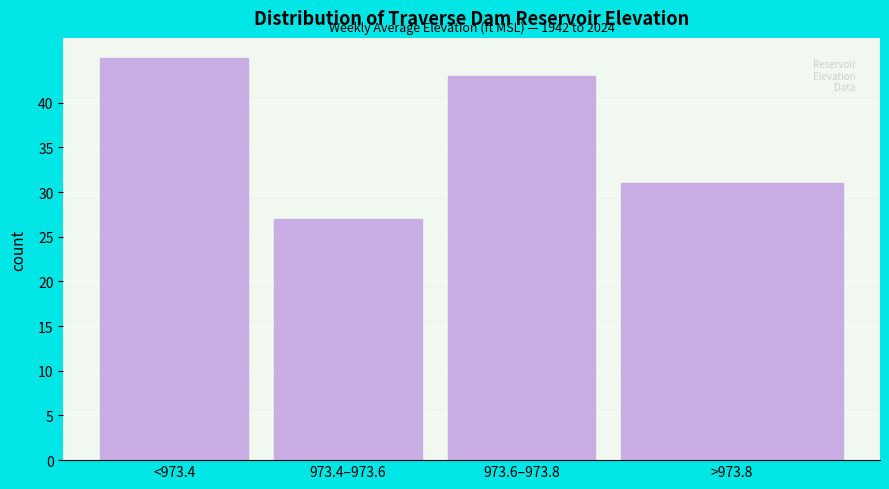

Reading left to right, list all the values displayed in this chart.

<973.4=45	973.4–973.6=27	973.6–973.8=43	>973.8=31